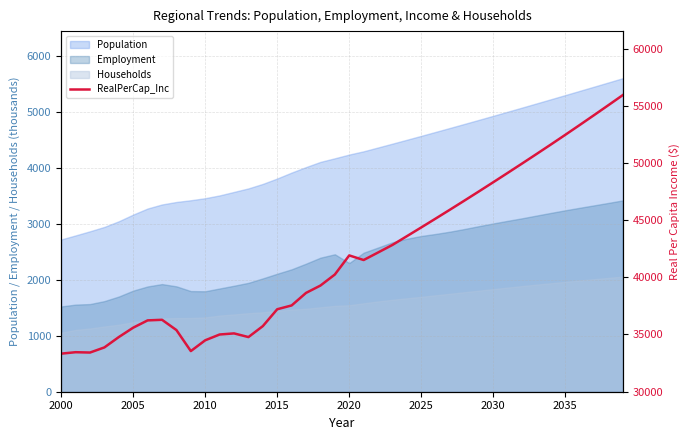

Is it true that Households equals 2647.6 at 2025?

False